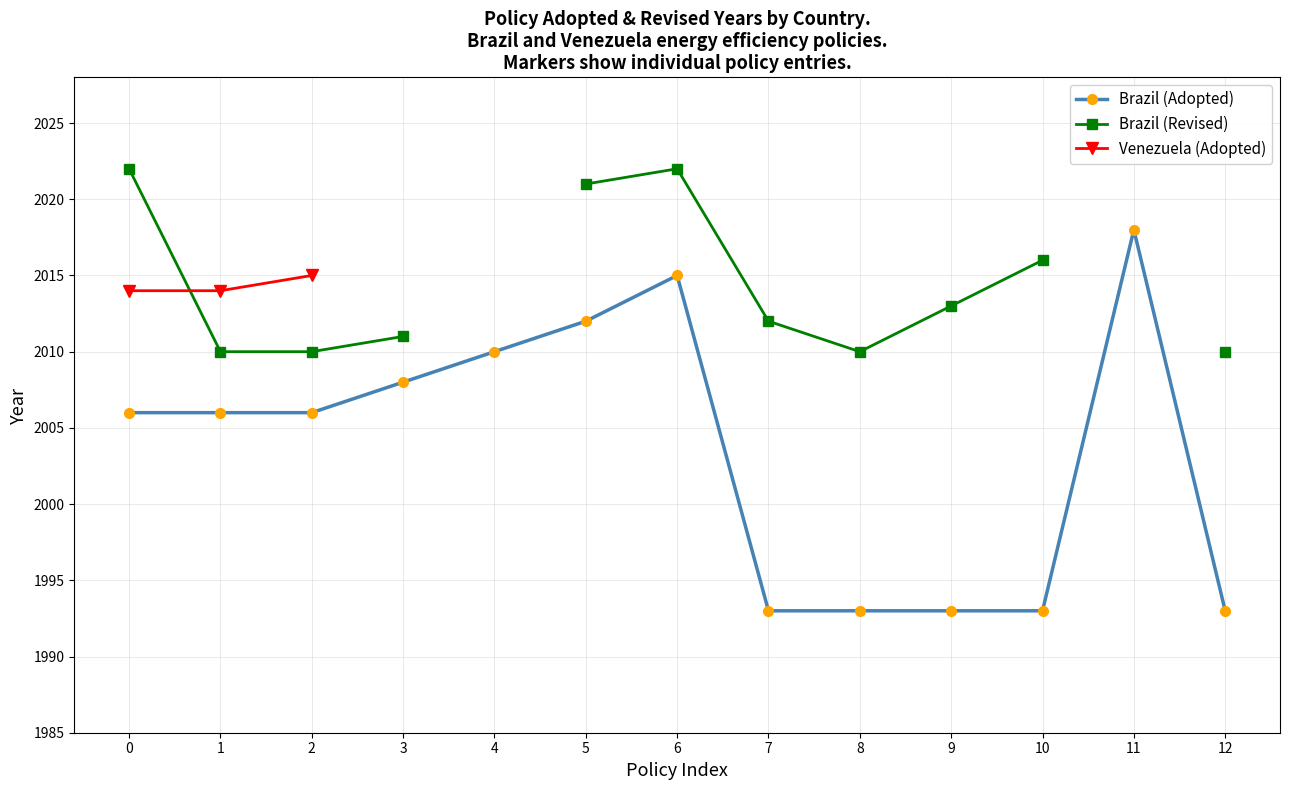

What is the value of the Venezuela (Adopted) point at the 3rd from the left?

2015